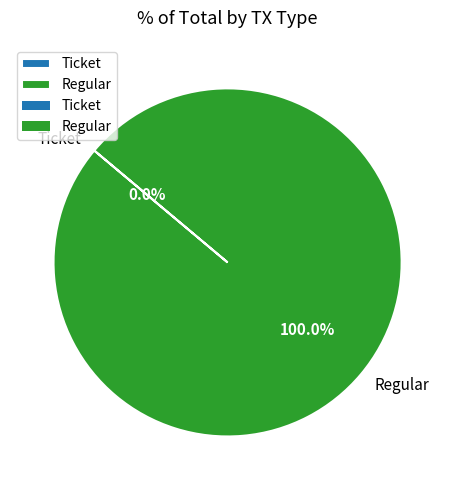

How many segments does this pie chart have?

2